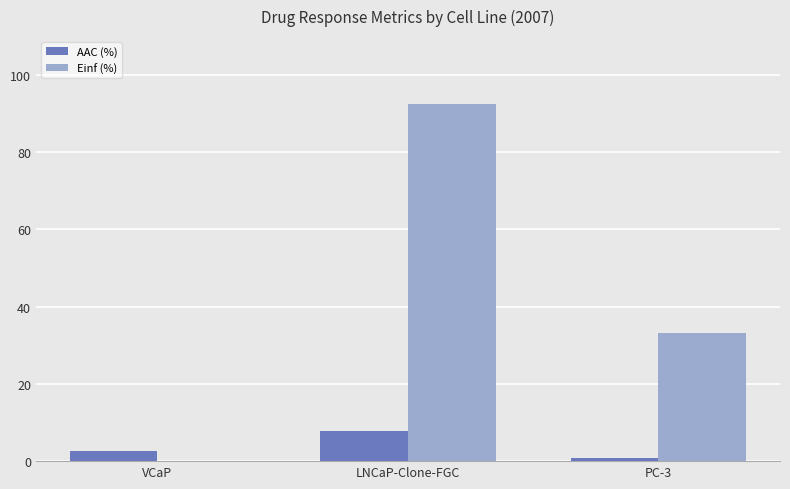

Is the value of AAC (%) at LNCaP-Clone-FGC greater than the value of Einf (%) at VCaP?

Yes